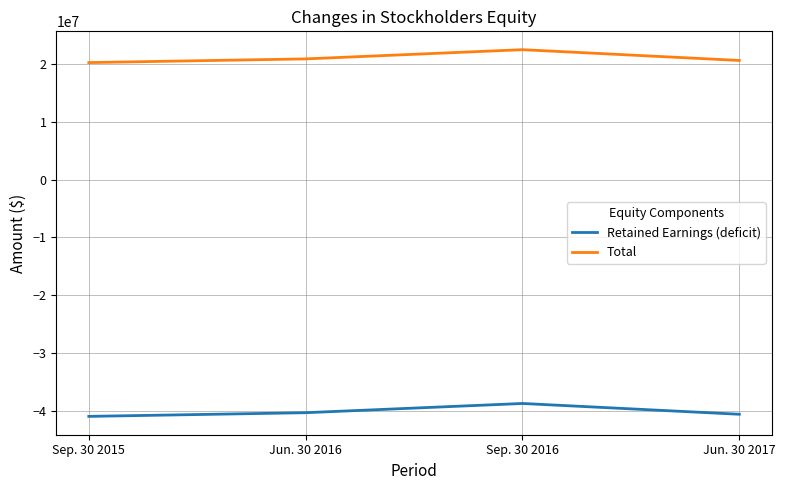

What is the sum of all Retained Earnings (deficit) values?

-160772248